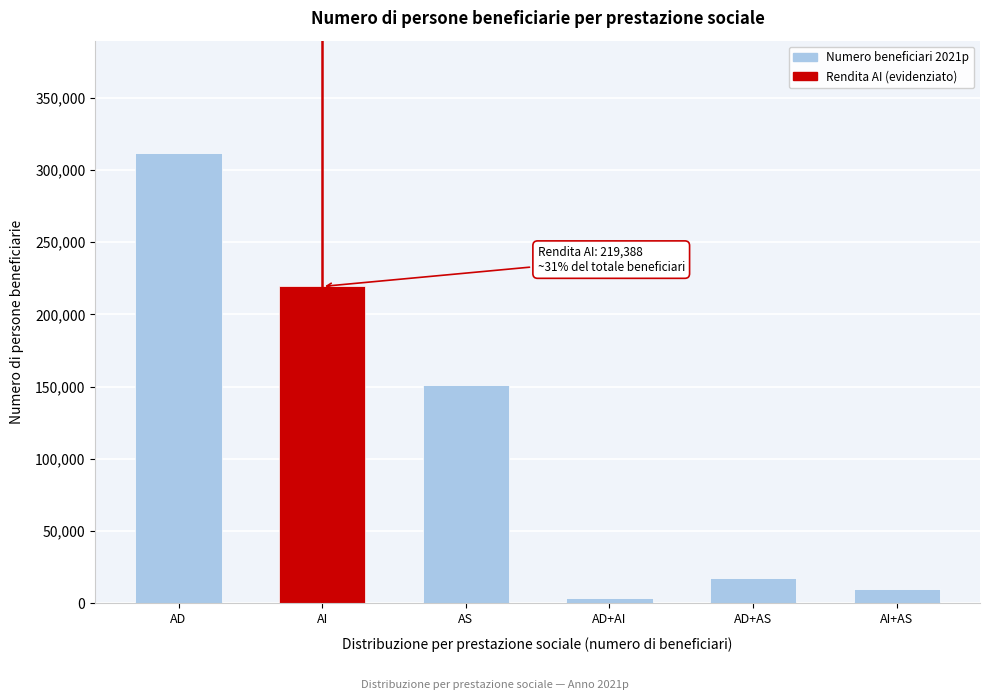

Reading left to right, transcribe all the data shown in this chart.

AD=311610	AI=219388	AS=150905	AD+AI=4038	AD+AS=17522	AI+AS=10029